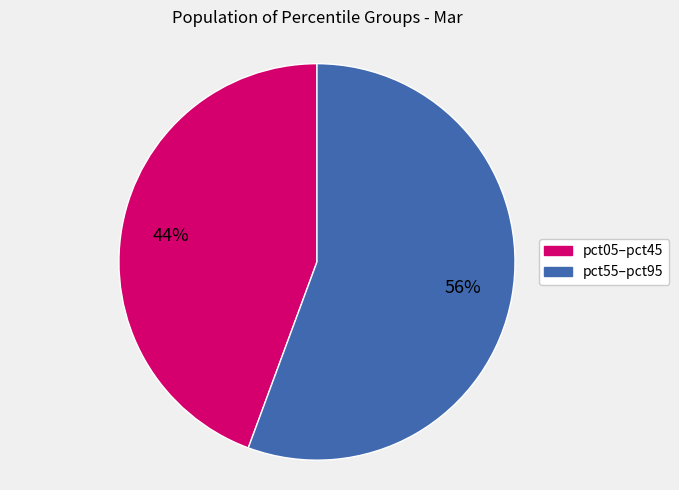

Is there any slice that represents more than half of the pie?

Yes